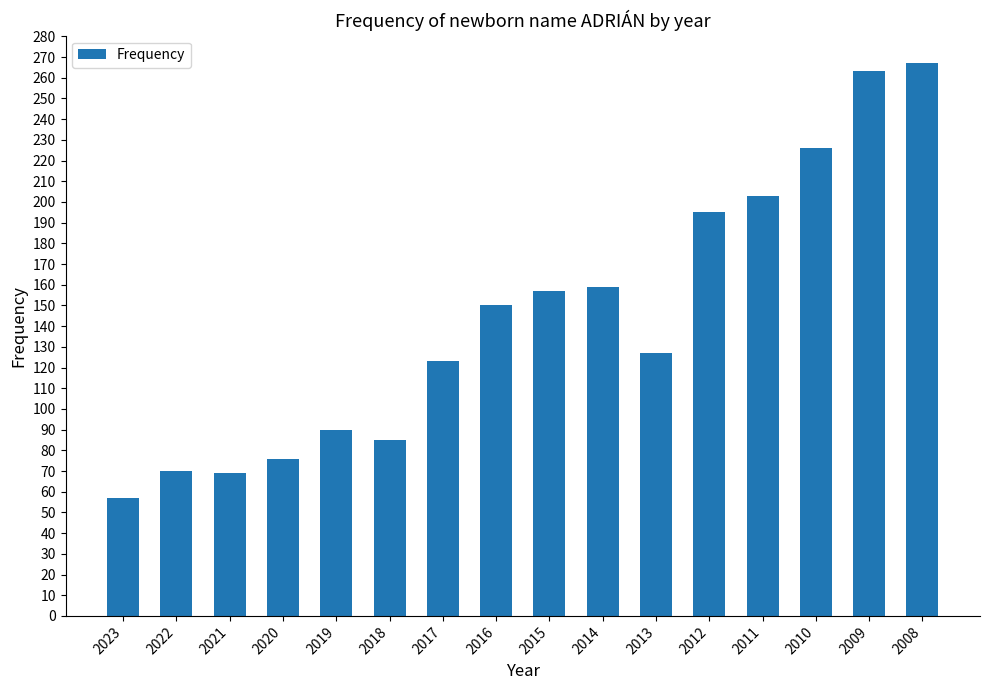

What is the smallest value displayed?

57